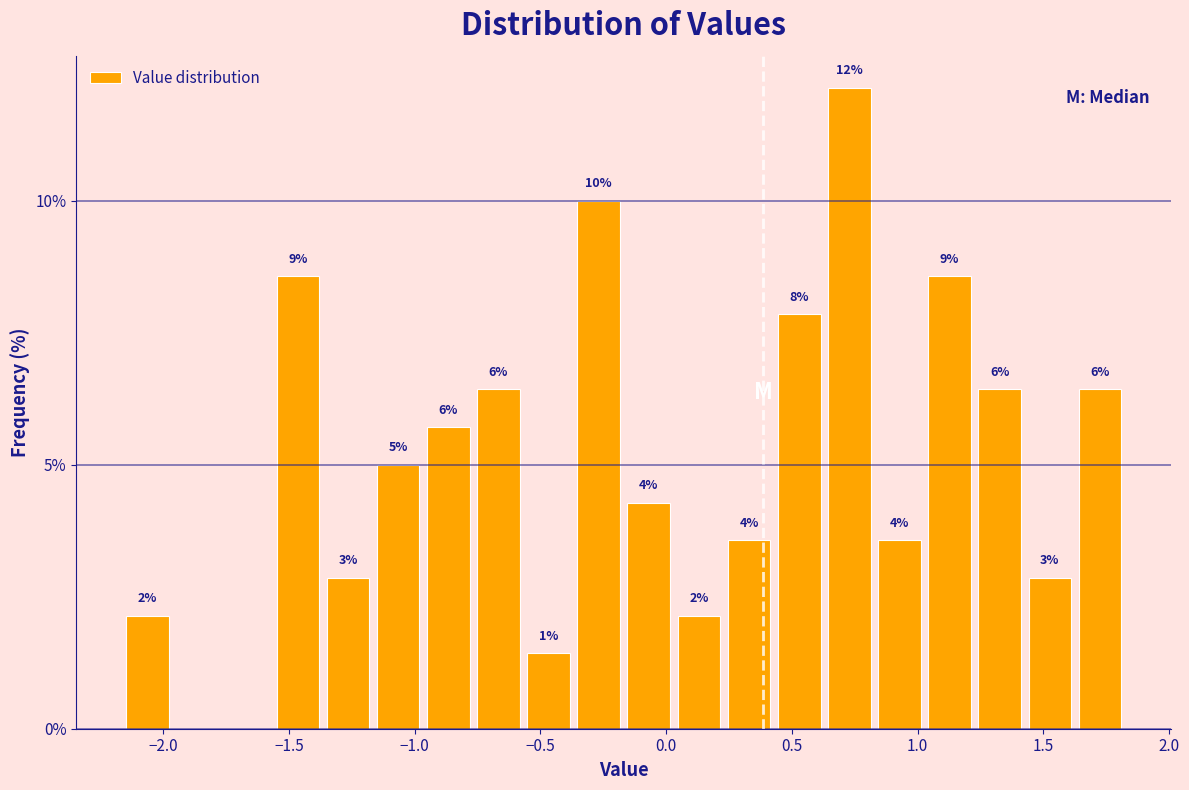

Around what value on the x-axis is the tallest bar? Give the approximate position of its centre, as read against the axis.

0.75